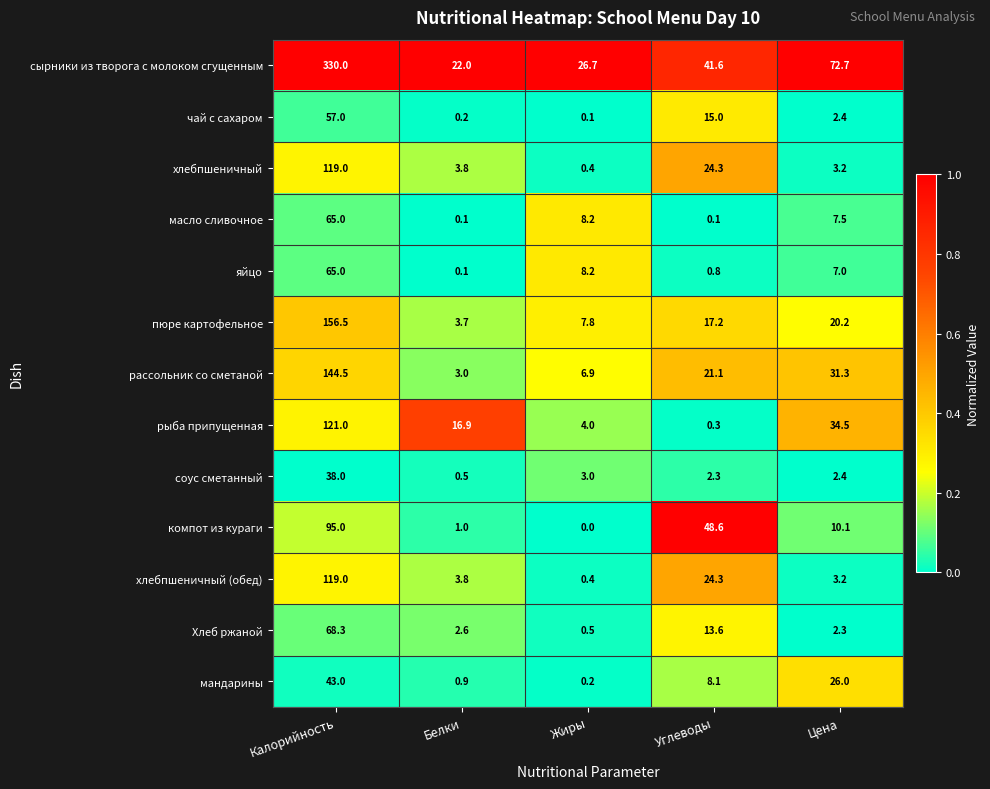

At how many categories does at least one series exceed 0?

5